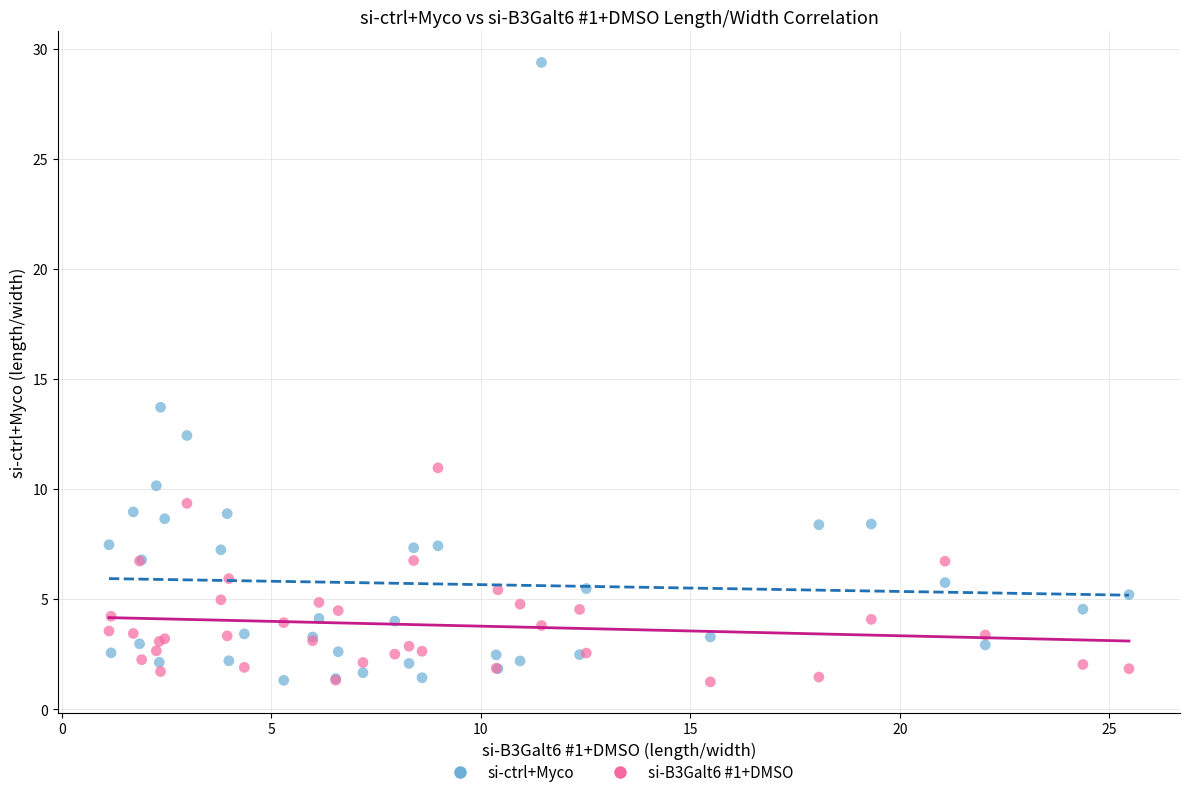

Which series has the largest Y range (max minus min)?

si-ctrl+Myco